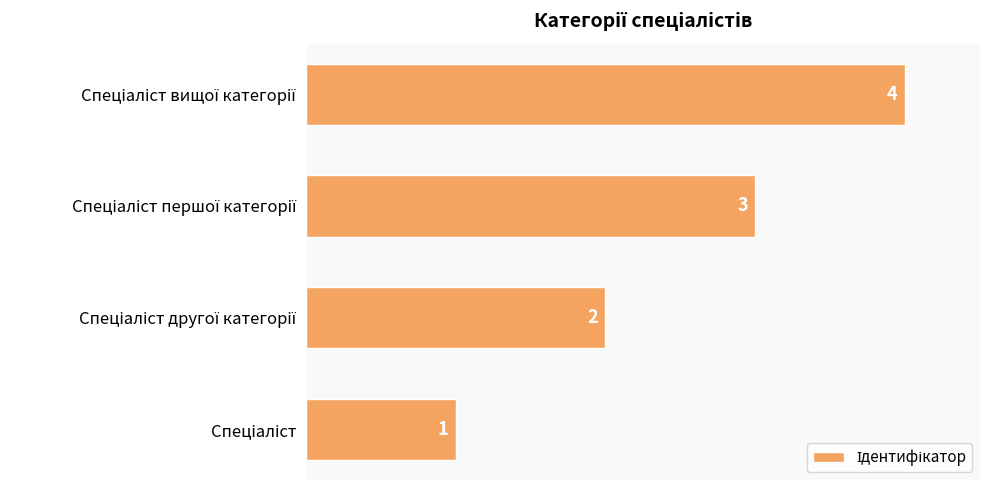

What is the maximum value shown in the chart?

4